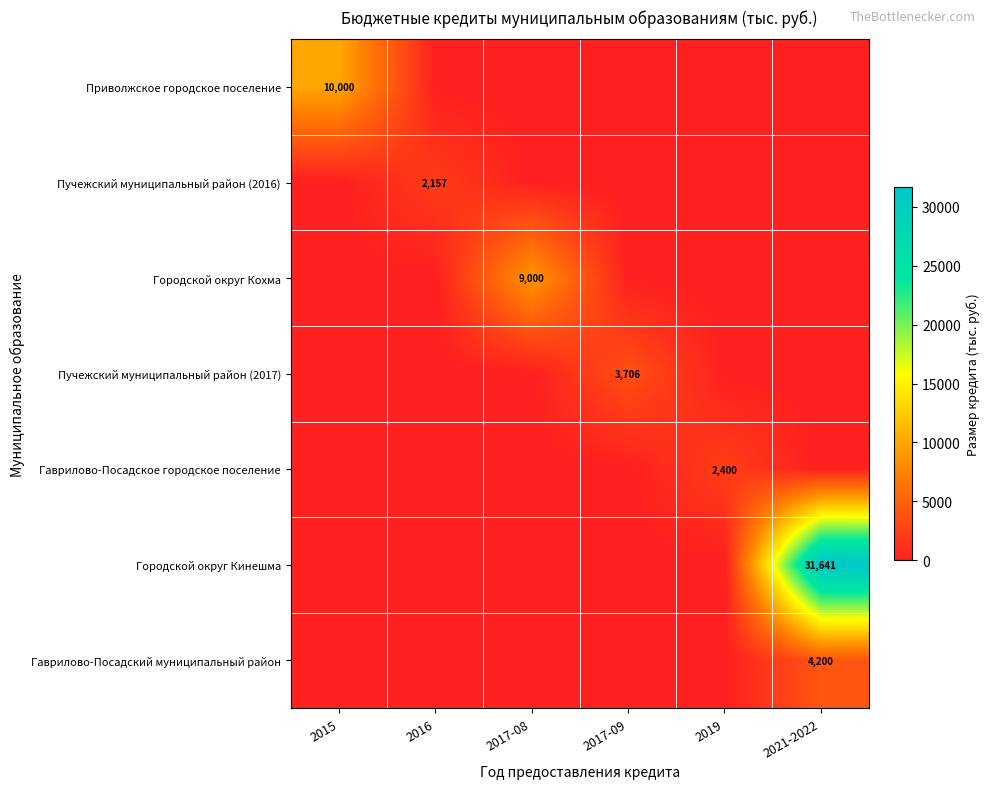

What is the highest value of the Пучежский муниципальный район (2017) series?

3705.6